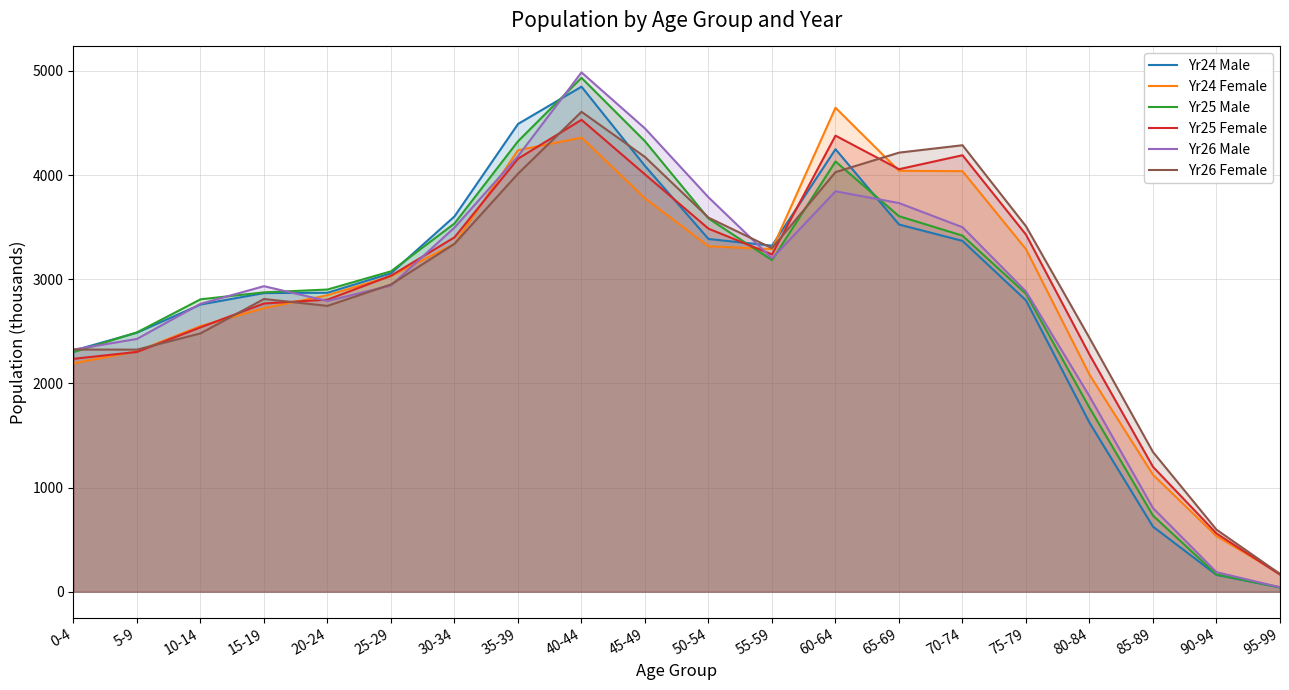

At how many categories does at least one series exceed 2553?

14